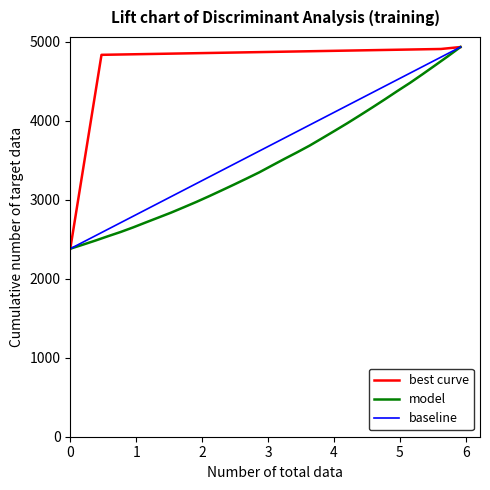

What is the minimum value shown in the chart?

2381.2